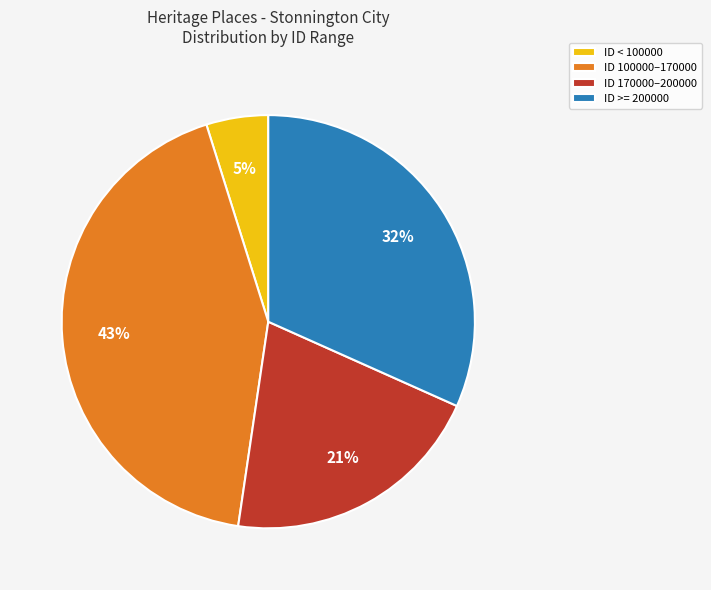

What percentage is the ID >= 200000 slice, to the nearest percent?

32%